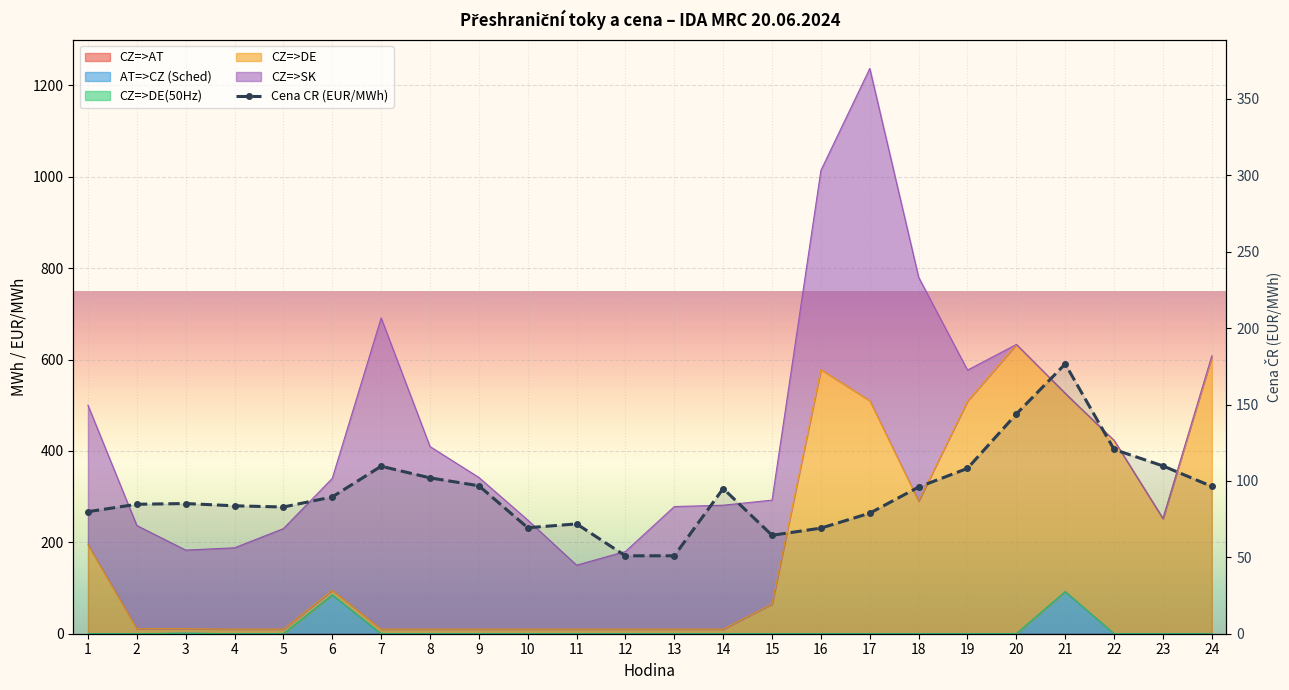

True or false: the data shows 82.9 at 5.

True